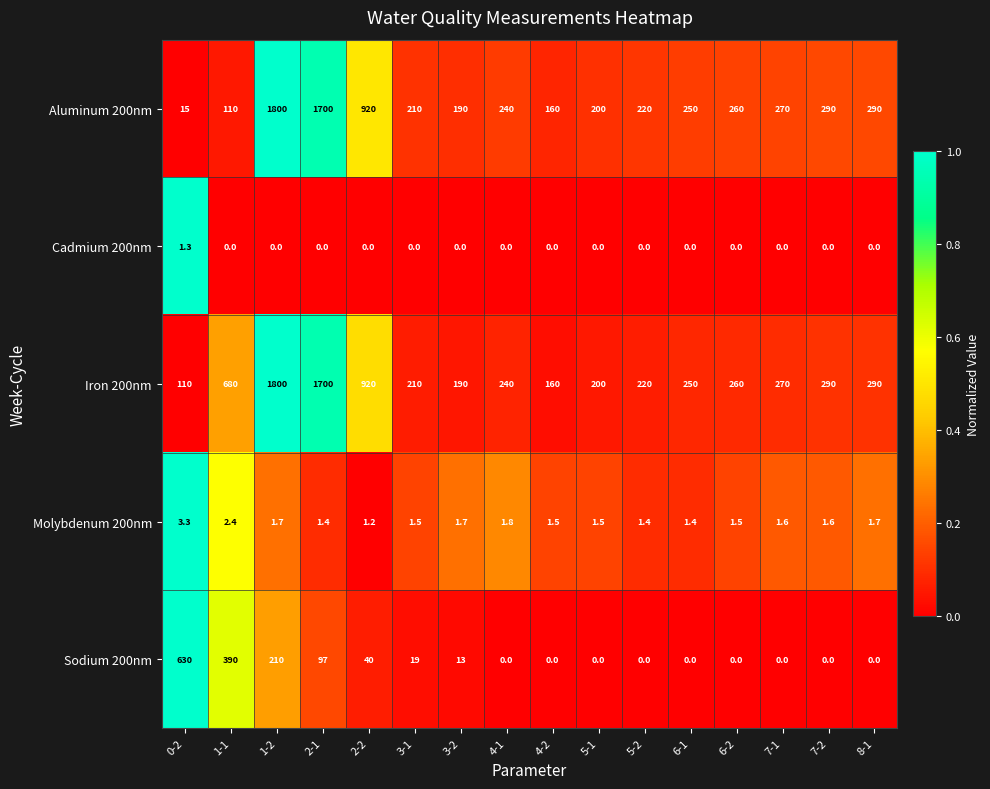

Is it true that Iron 200nm equals 98.3 at 4-1?

False